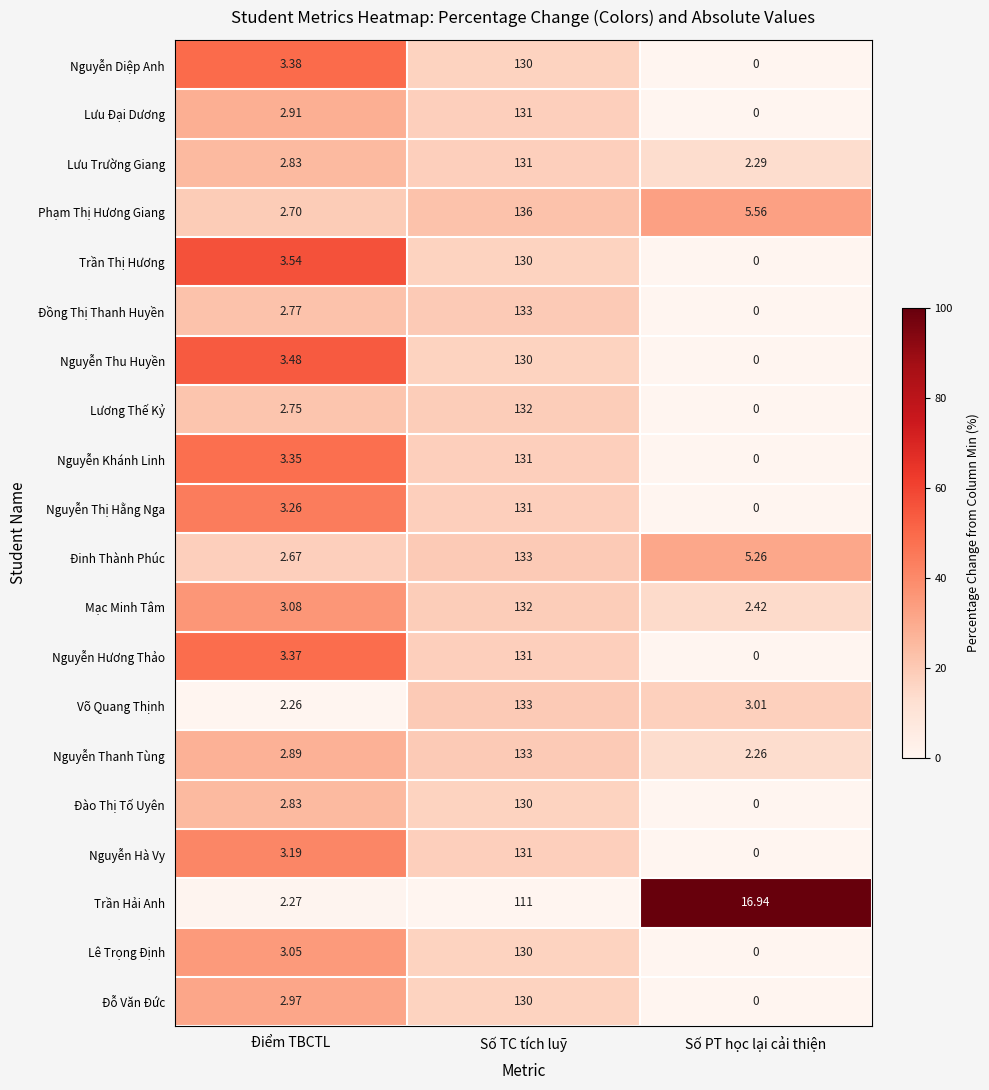

How many series are shown in this chart?

20